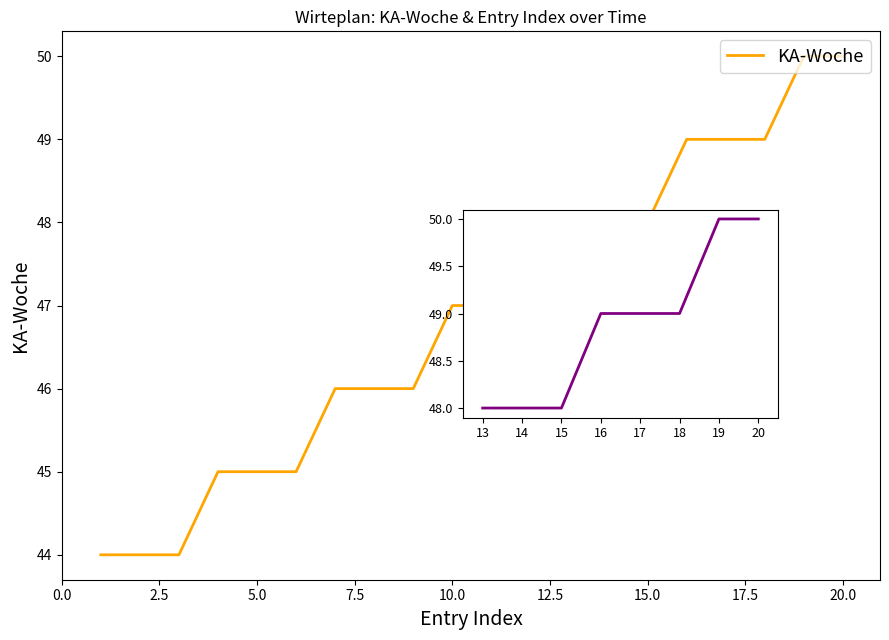

True or false: the data shows 70 at 5.

False